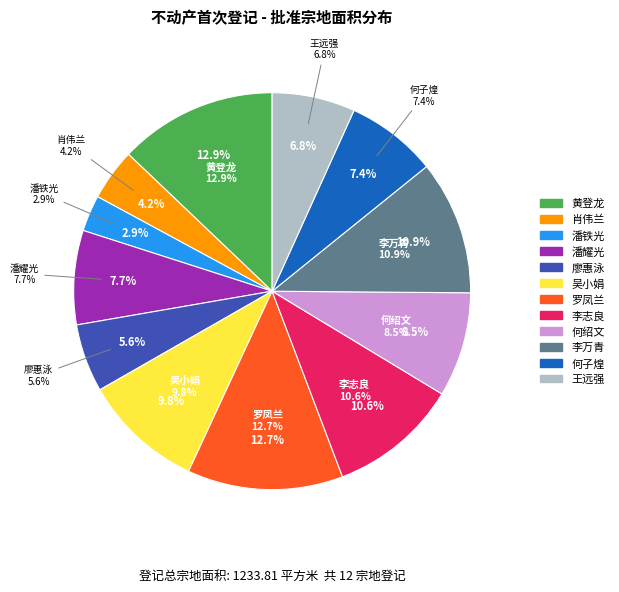

What percentage is the 吴小娟 slice, to the nearest percent?

10%